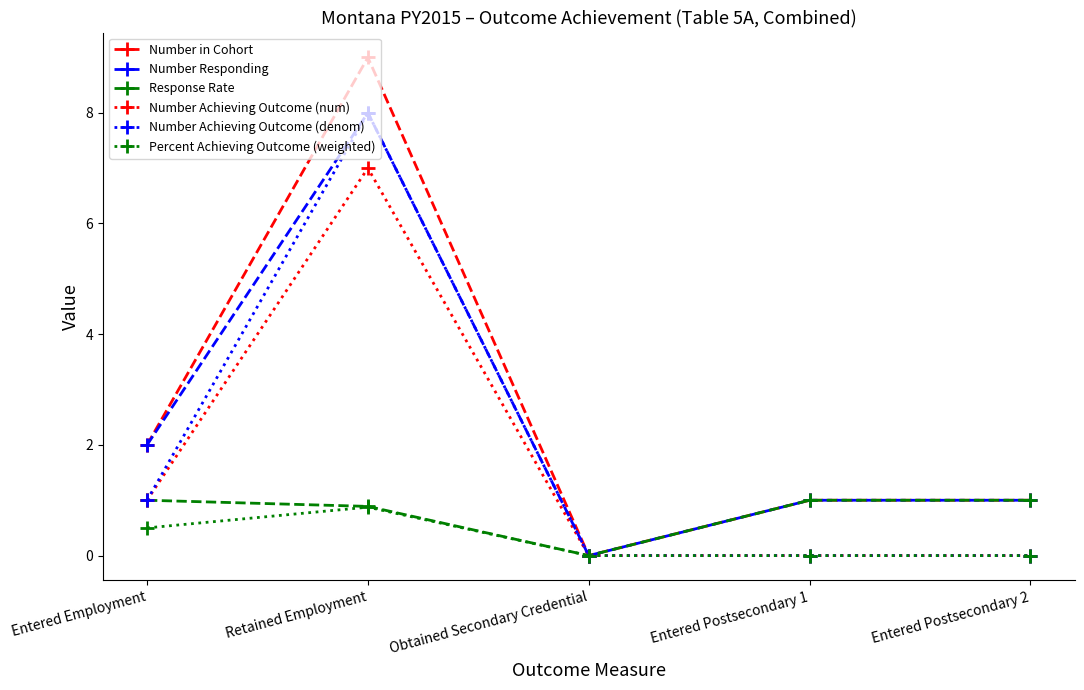

What is the difference between the Number Responding values at Entered Employment and Entered Postsecondary 2?

1.0